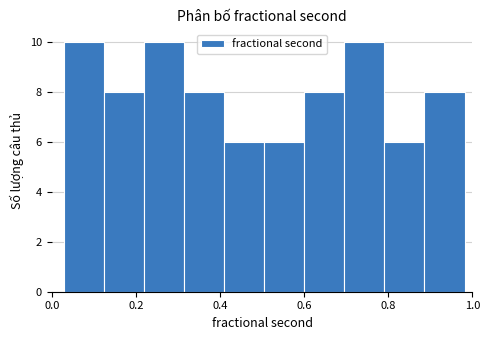

How tall is the bar that spans 0.88 to 0.98 on the x-axis? Neither the bar edges nor the heights are printed on the chart, so give them approximately, as read against the axes.

8